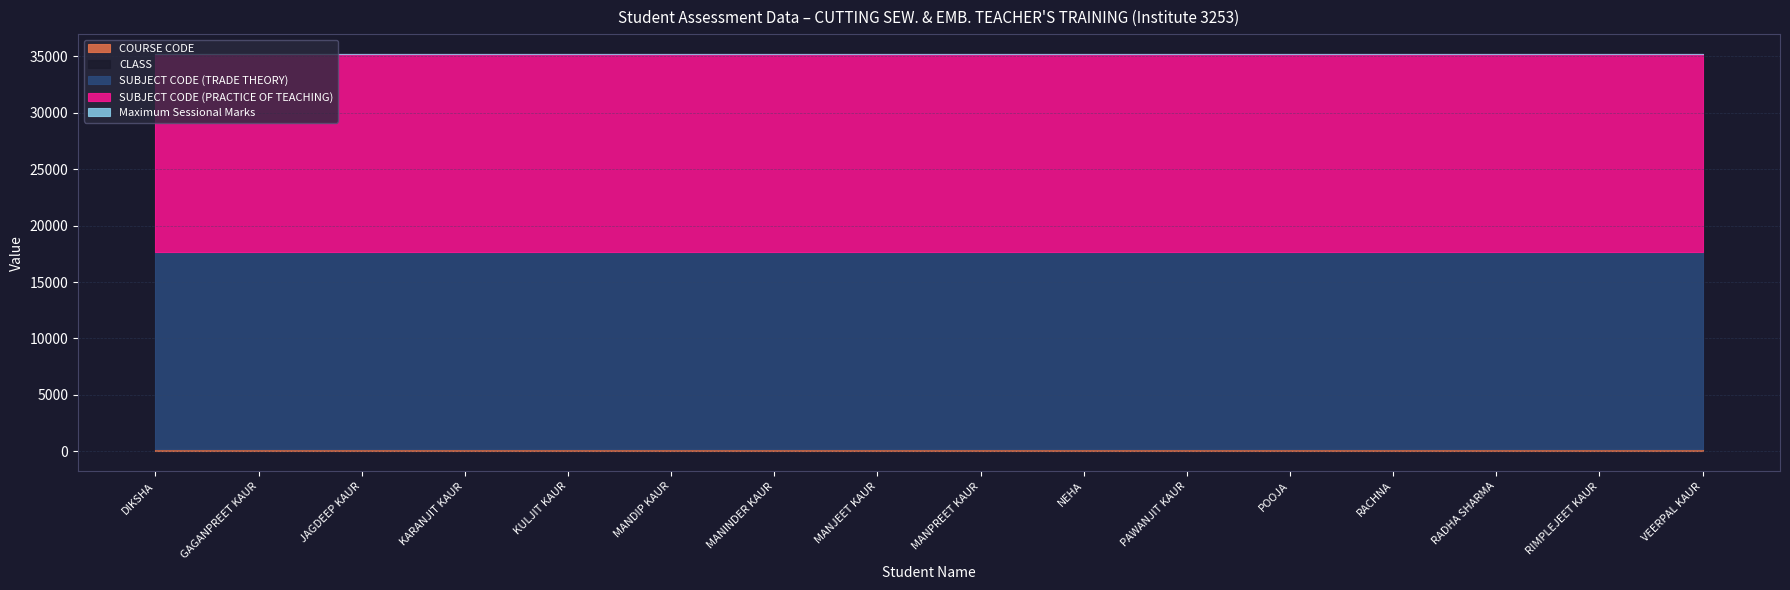

What is the sum of the SUBJECT CODE (TRADE THEORY) values at RACHNA and MANDIP KAUR?

35024